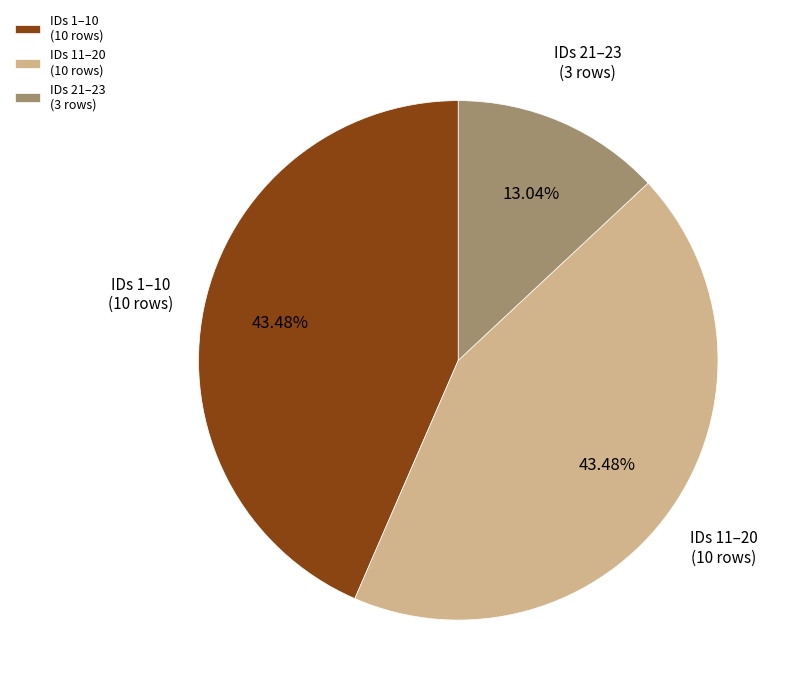

Is there any slice that represents more than half of the pie?

No